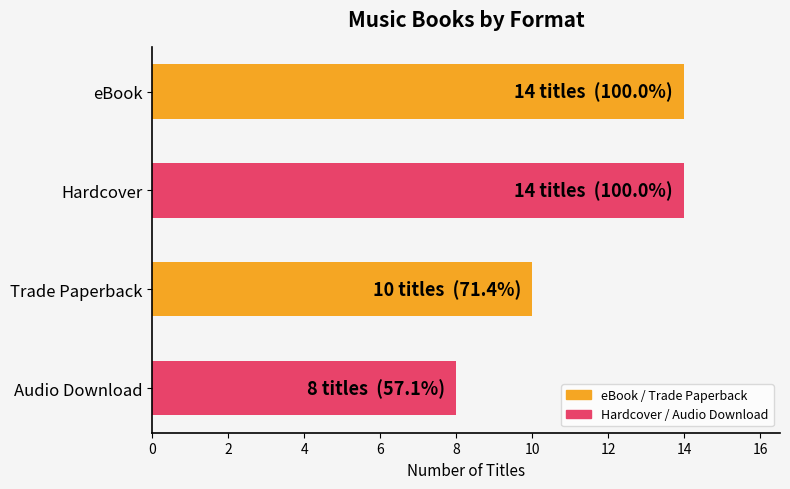

What is the label of the 1st bar from the top?

eBook